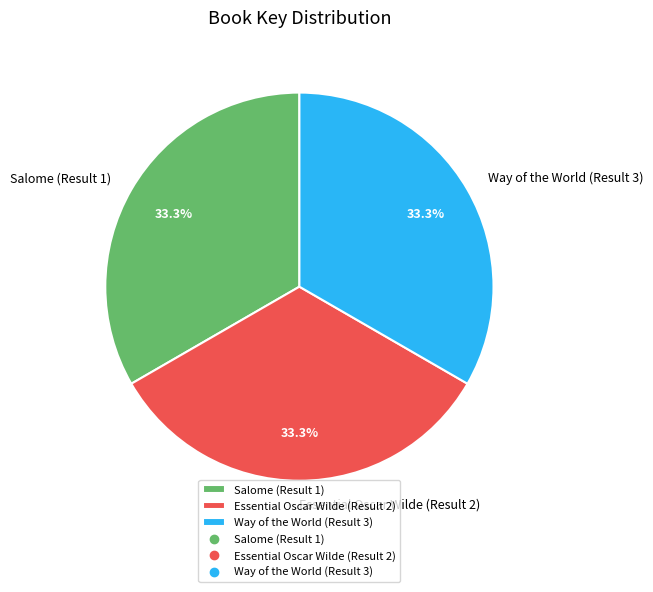

Is Way of the World (Result 3) the majority of the pie?

No